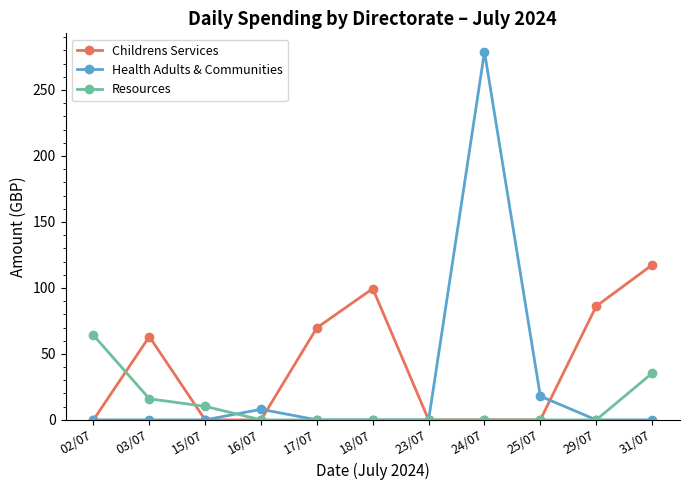

The value of Childrens Services at 17/07 is 69.8. True or false?

True